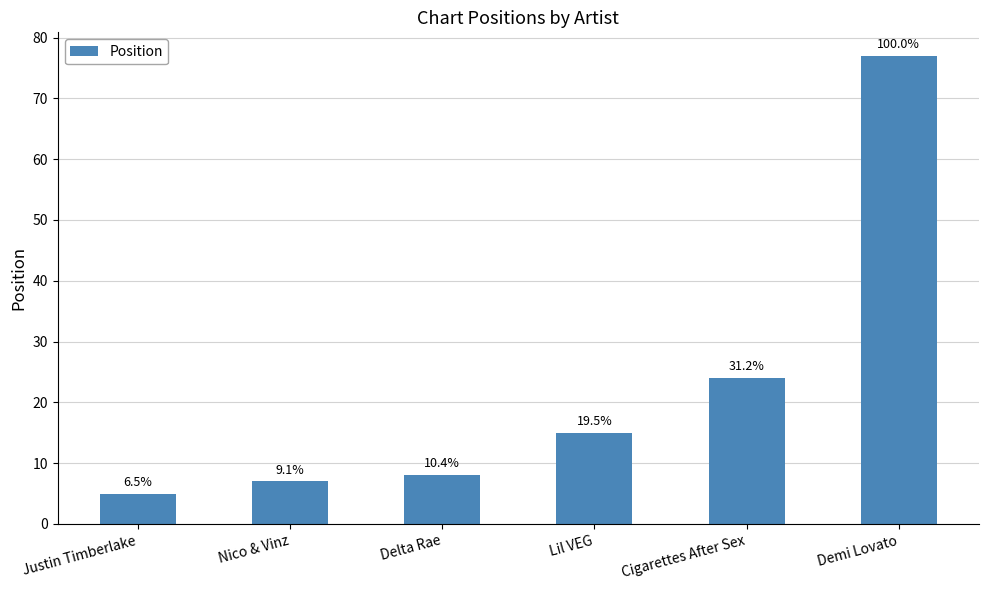

Where does the data first go above 15?

Cigarettes After Sex